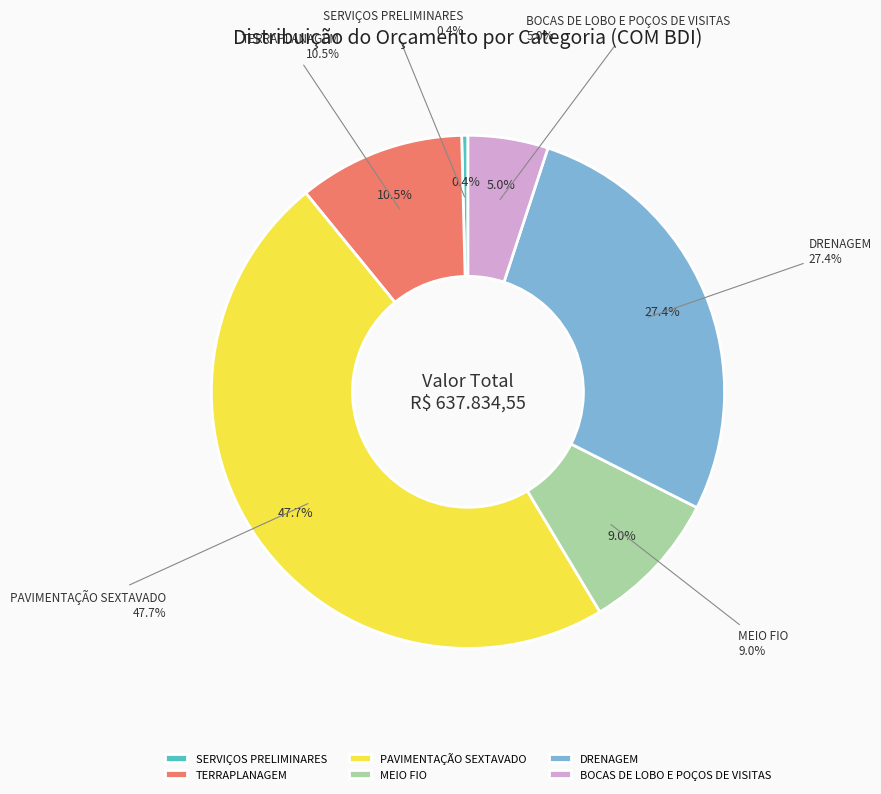

Which slice is the largest?

PAVIMENTAÇÃO SEXTAVADO